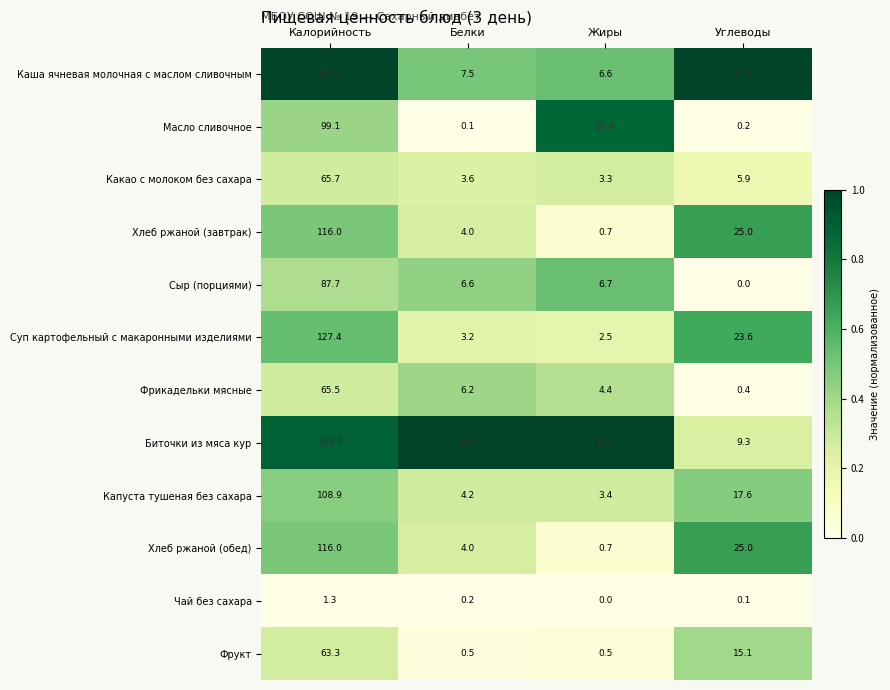

Is it true that Какао с молоком без сахара equals 0.8 at Жиры?

False